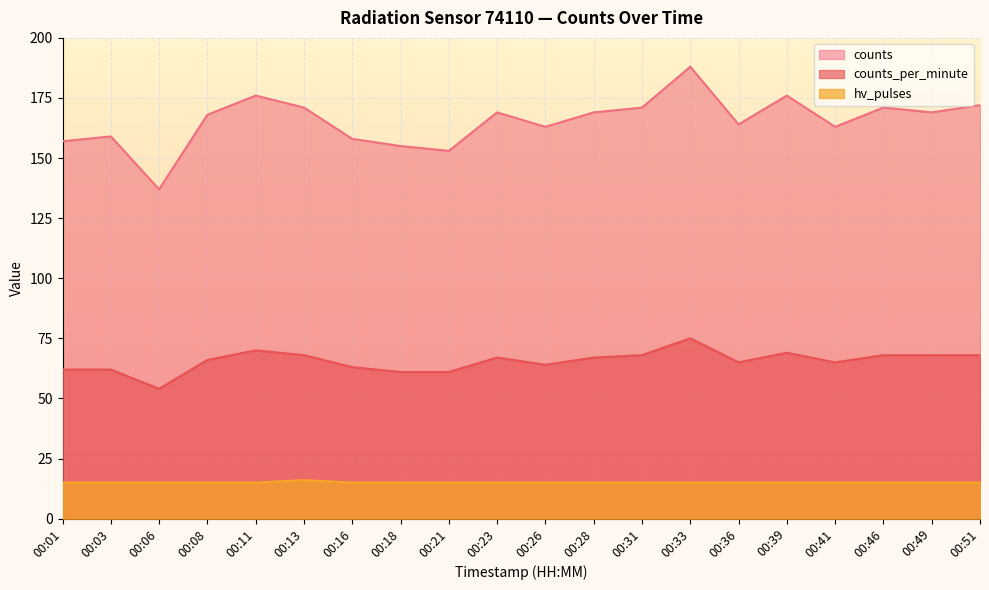

At 00:23, list the series in order from largest to smallest.

counts, counts_per_minute, hv_pulses